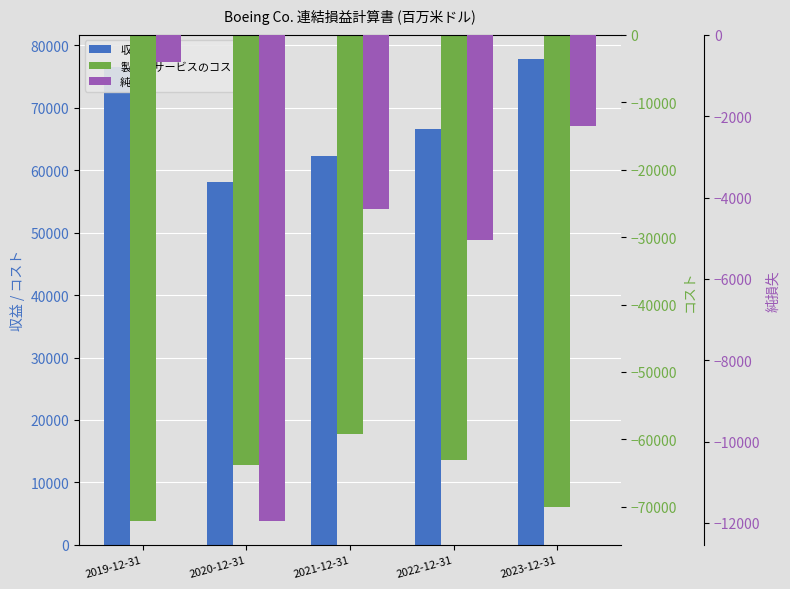

What is the label of the 1st bar from the left?

2019-12-31